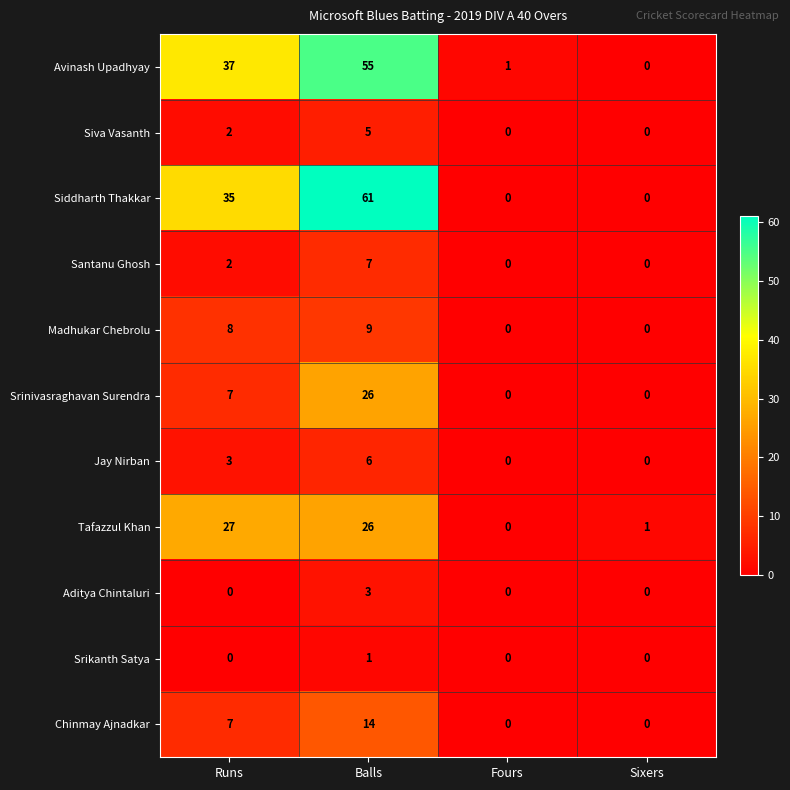

What is the maximum value for Santanu Ghosh?

7